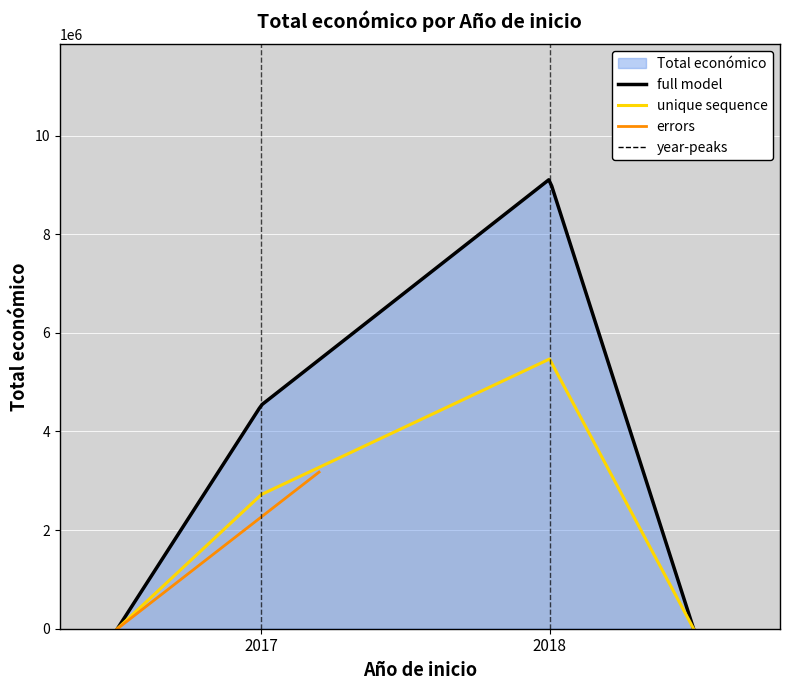

Which category has the highest value across all series?

2018